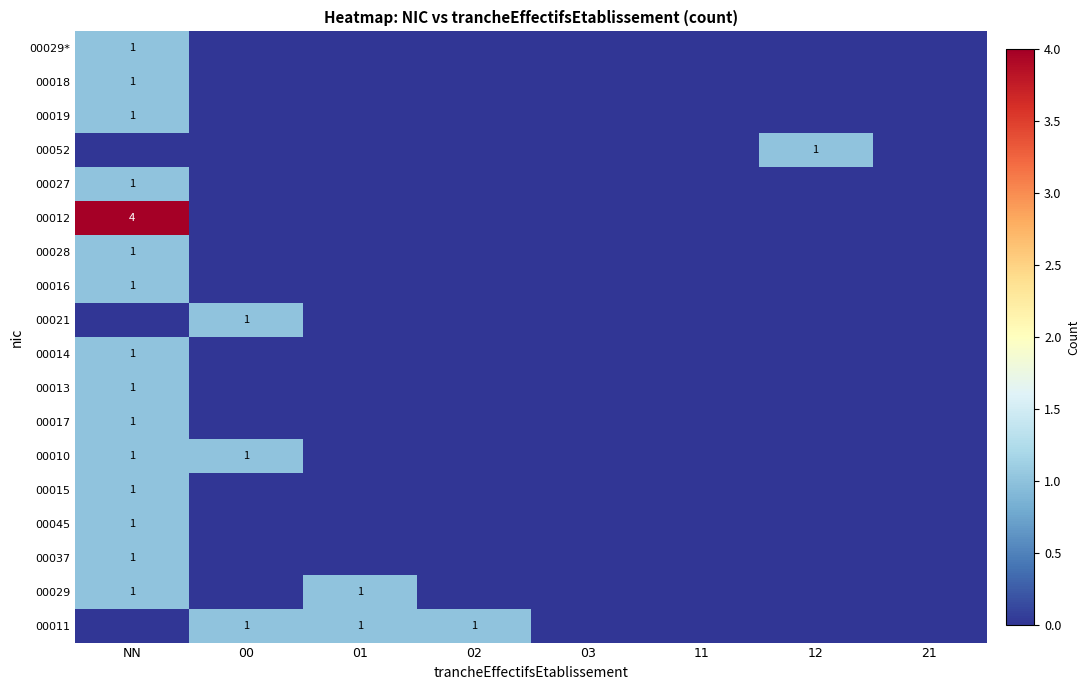

The 00010 series shows 1 at 00. True or false?

True